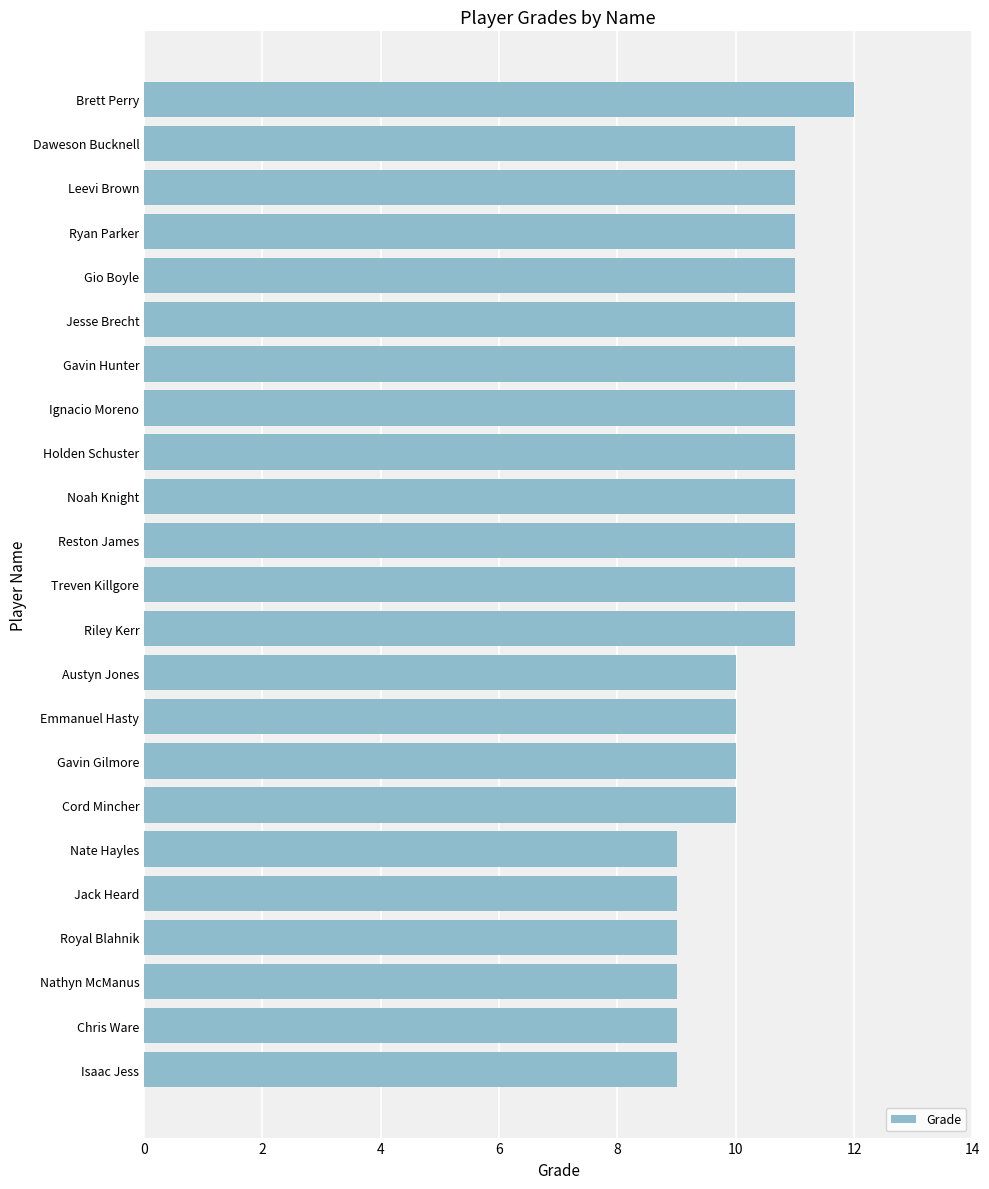

How many data points does each series have?

23